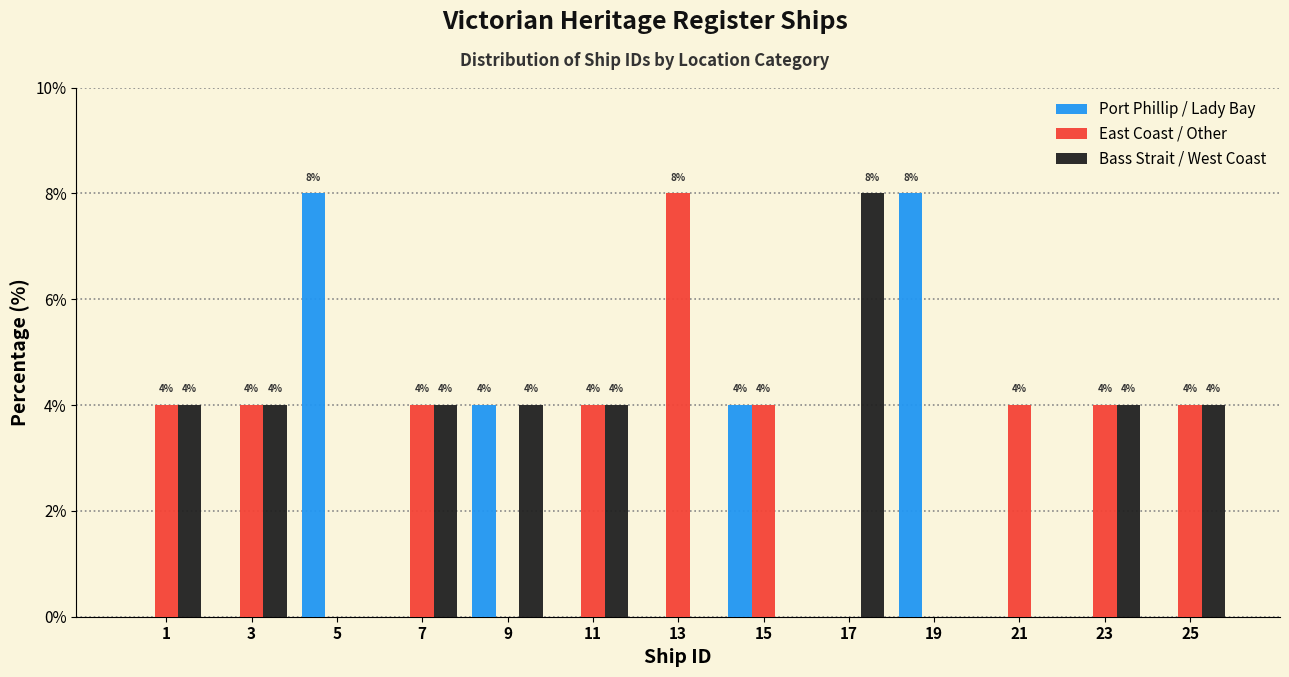

Reading left to right, list all the values displayed in this chart.

Port Phillip / Lady Bay: 1=0	3=0	5=8	7=0	9=4	11=0	13=0	15=4	17=0	19=8	21=0	23=0	25=0
East Coast / Other: 1=4	3=4	5=0	7=4	9=0	11=4	13=8	15=4	17=0	19=0	21=4	23=4	25=4
Bass Strait / West Coast: 1=4	3=4	5=0	7=4	9=4	11=4	13=0	15=0	17=8	19=0	21=0	23=4	25=4